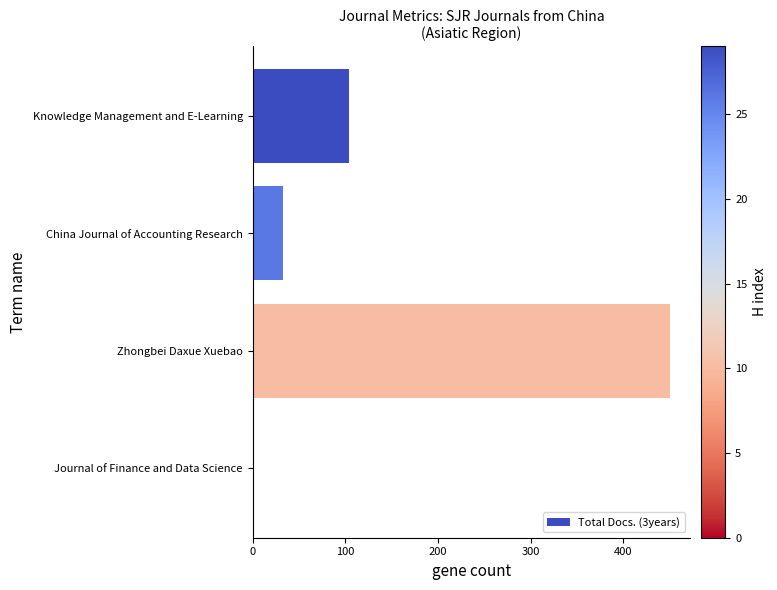

The value at China Journal of Accounting Research is 33. True or false?

True